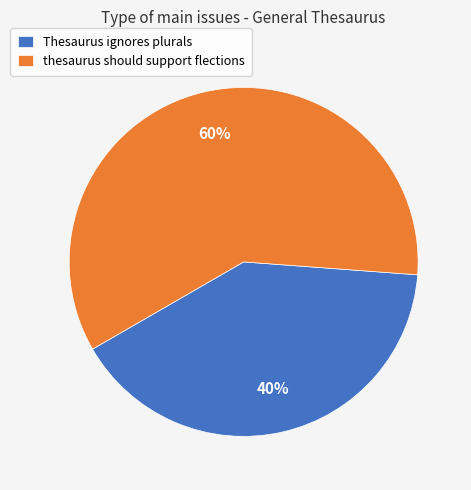

Is it true that thesaurus should support flections is 60% of the pie?

True